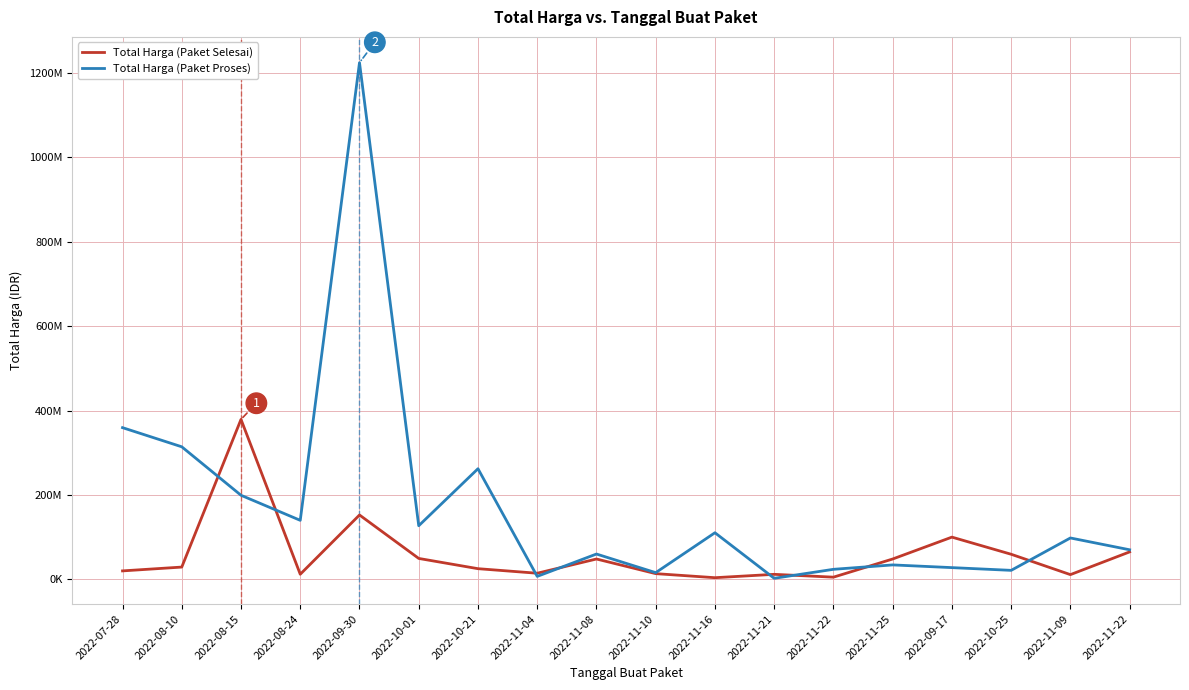

Which series has the largest total across all categories?

Total Harga (Paket Proses)